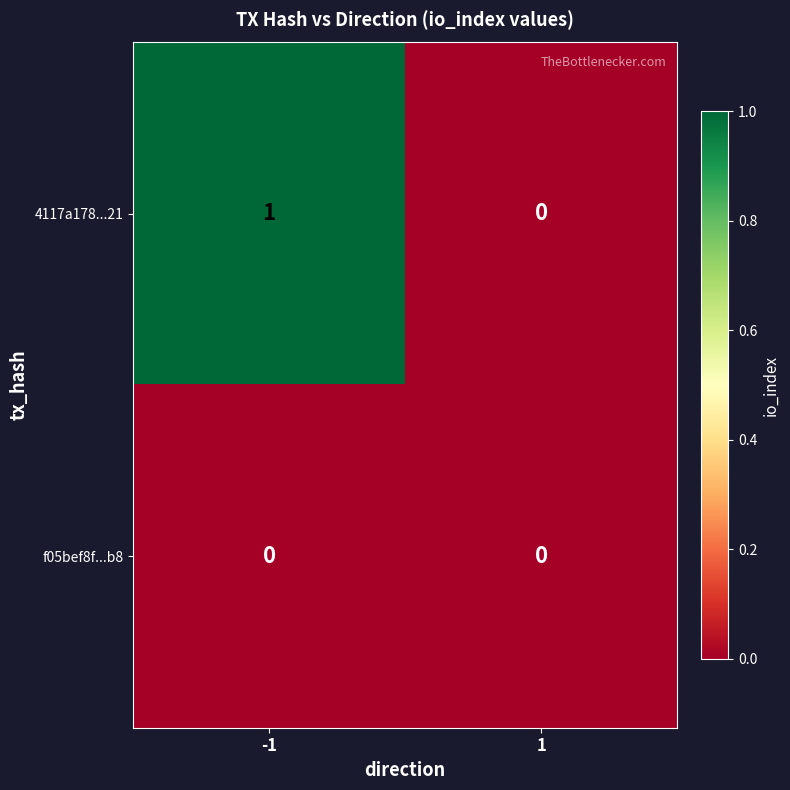

Which series has the largest total across all categories?

4117a178...21